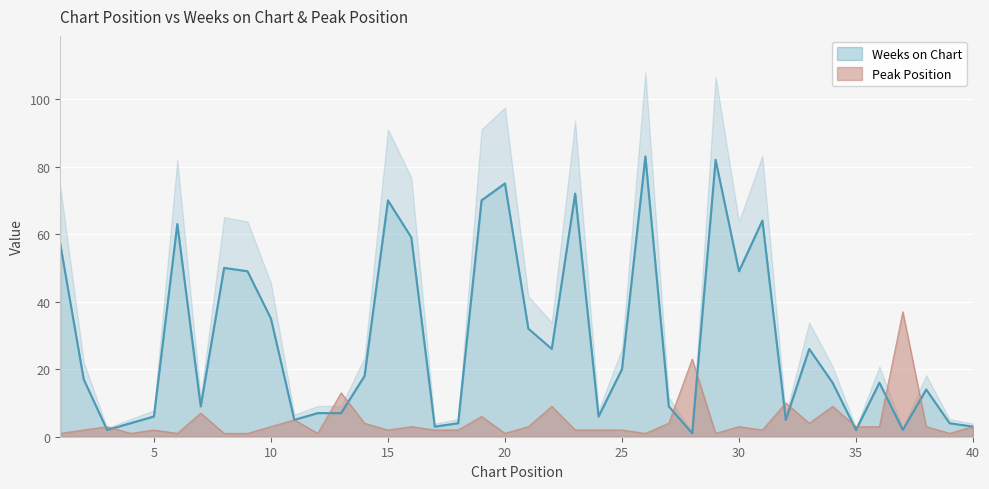

In Peak Position, how many points are higher than both neighbors (excluding endpoints)?

13